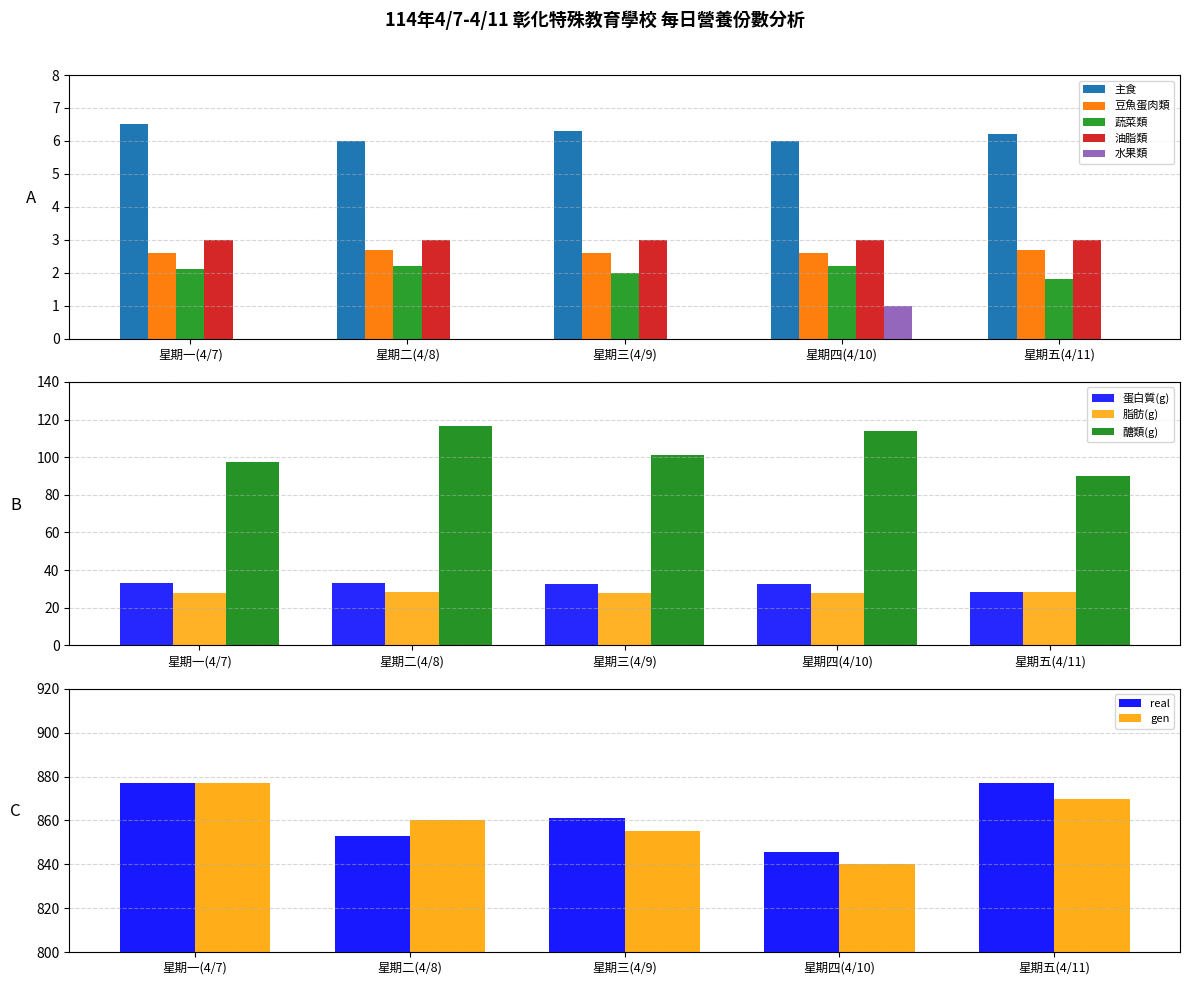

How many values in the 水果類 series exceed 0?

1